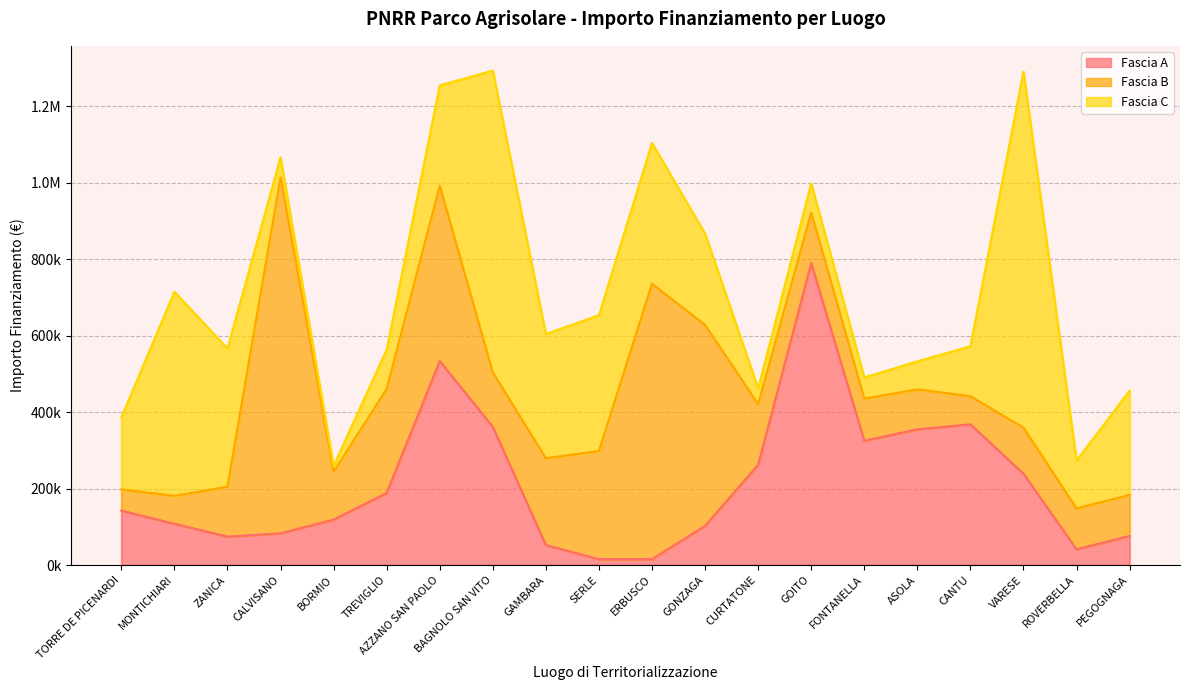

At TORRE DE PICENARDI, list the series in order from largest to smallest.

Fascia C, Fascia A, Fascia B